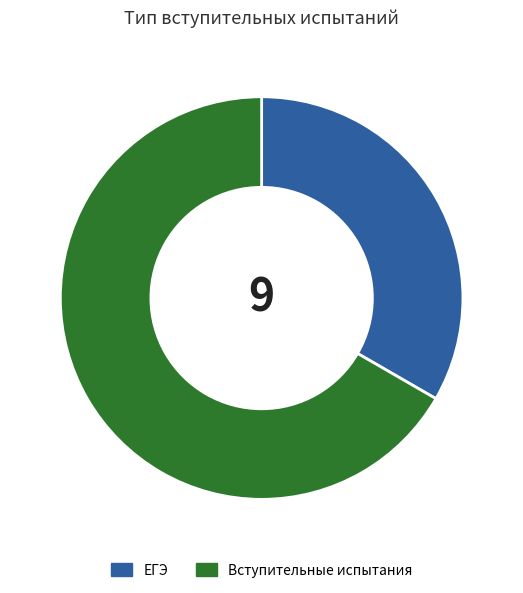

Combined, do Вступительные испытания and ЕГЭ account for over 50%?

Yes